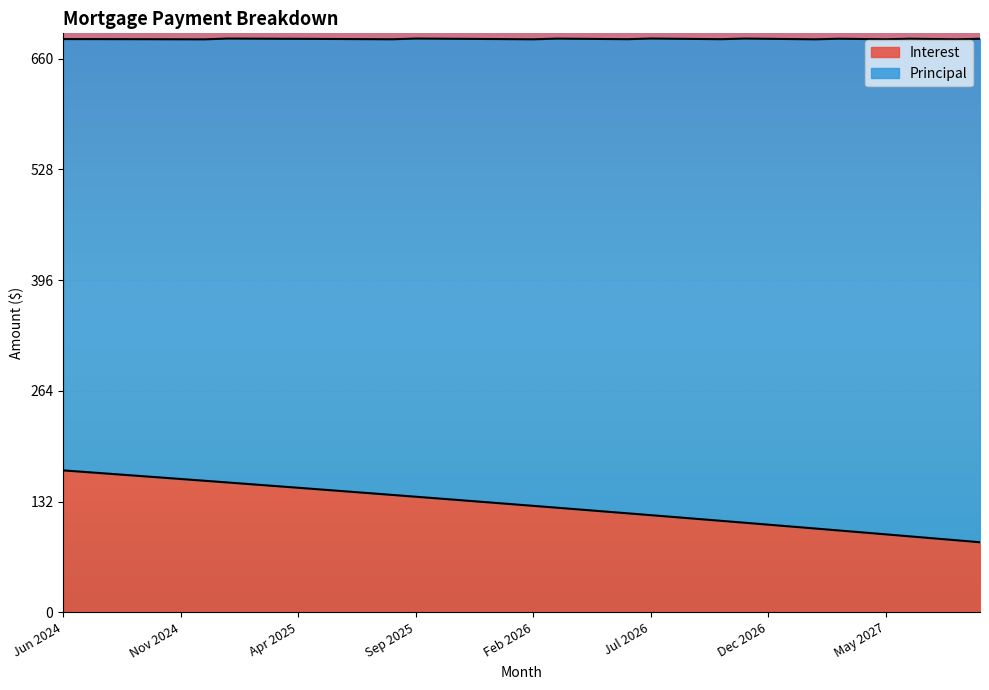

What is the value of the 38th point from the left?

88.2